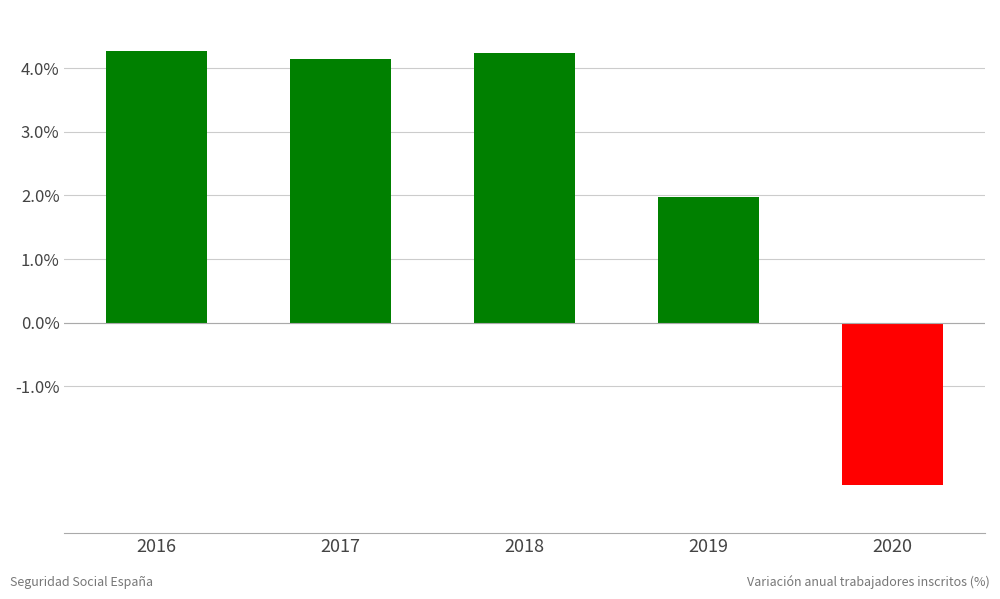

What is the greatest value displayed?

4.3